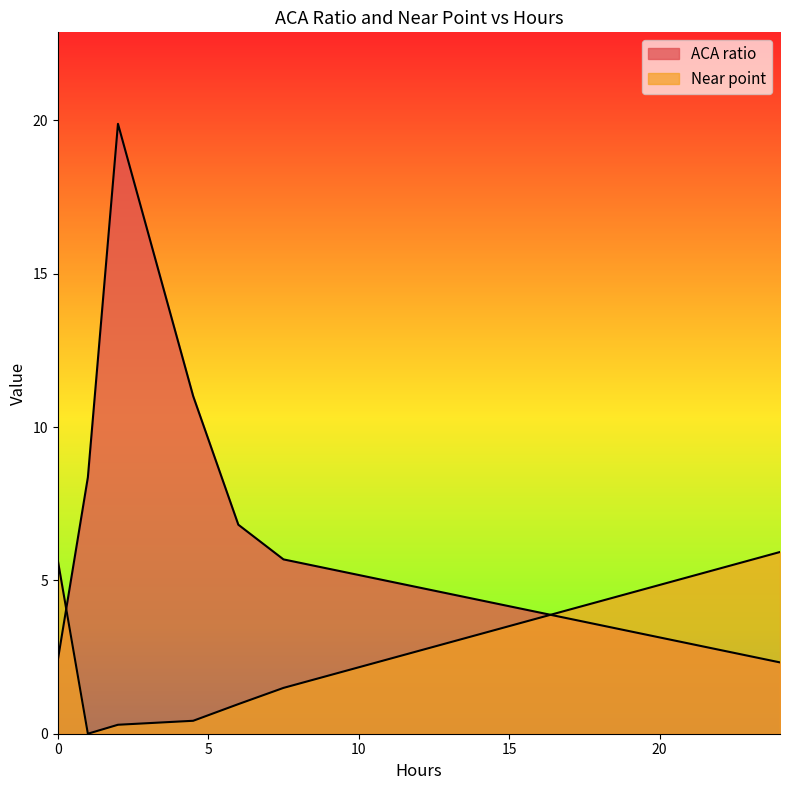

How many values in the ACA ratio series are below 6?

3